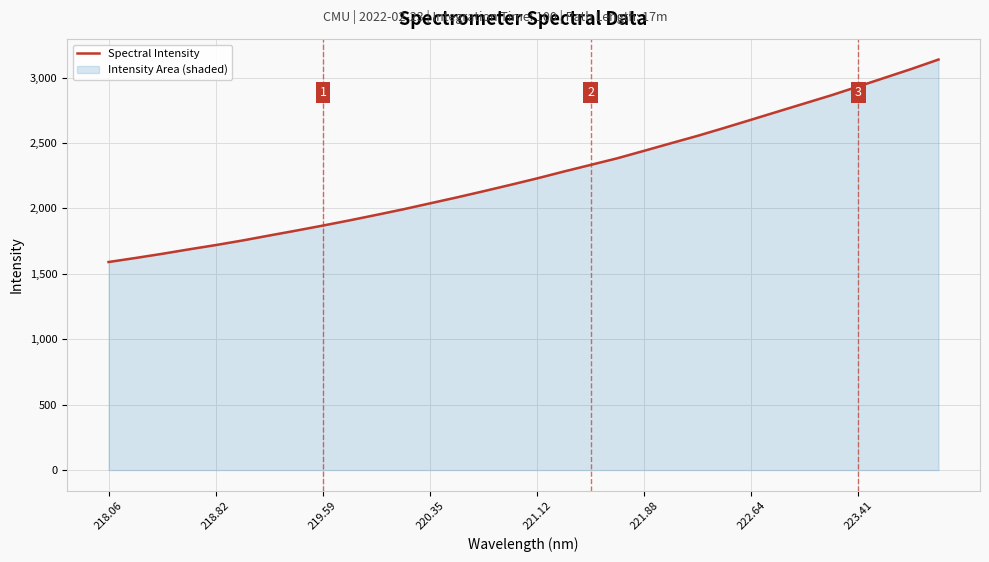

What is the maximum value shown in the chart?

3138.0